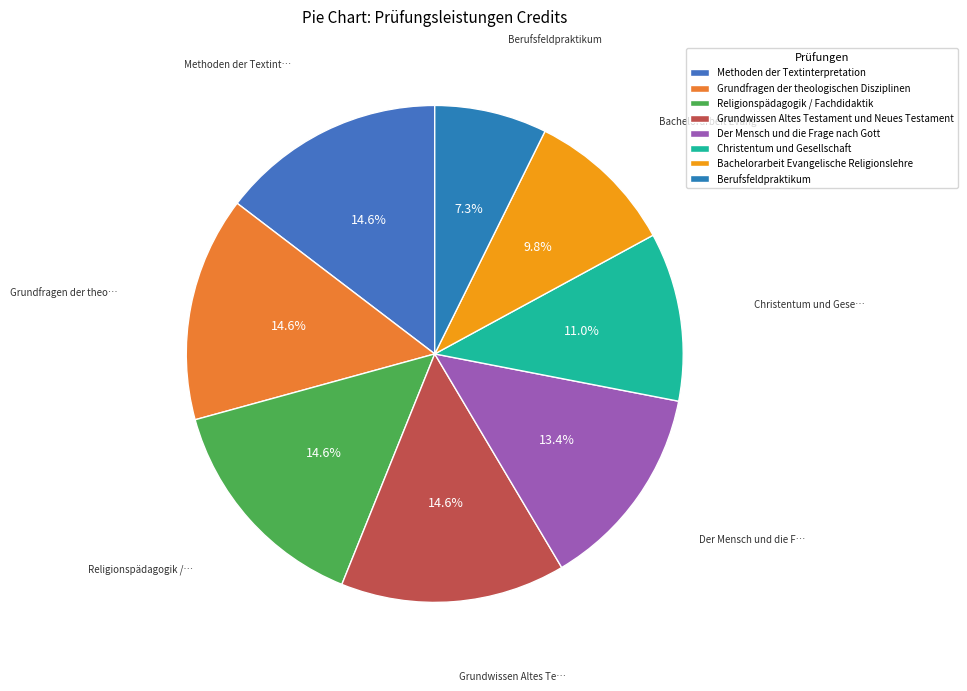

Does Der Mensch und die Frage nach Gott represent more than half of the total?

No